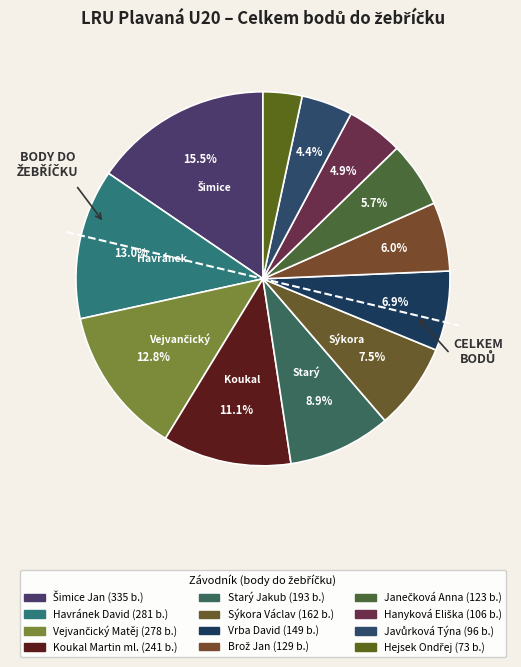

Is Havránek David the majority of the pie?

No